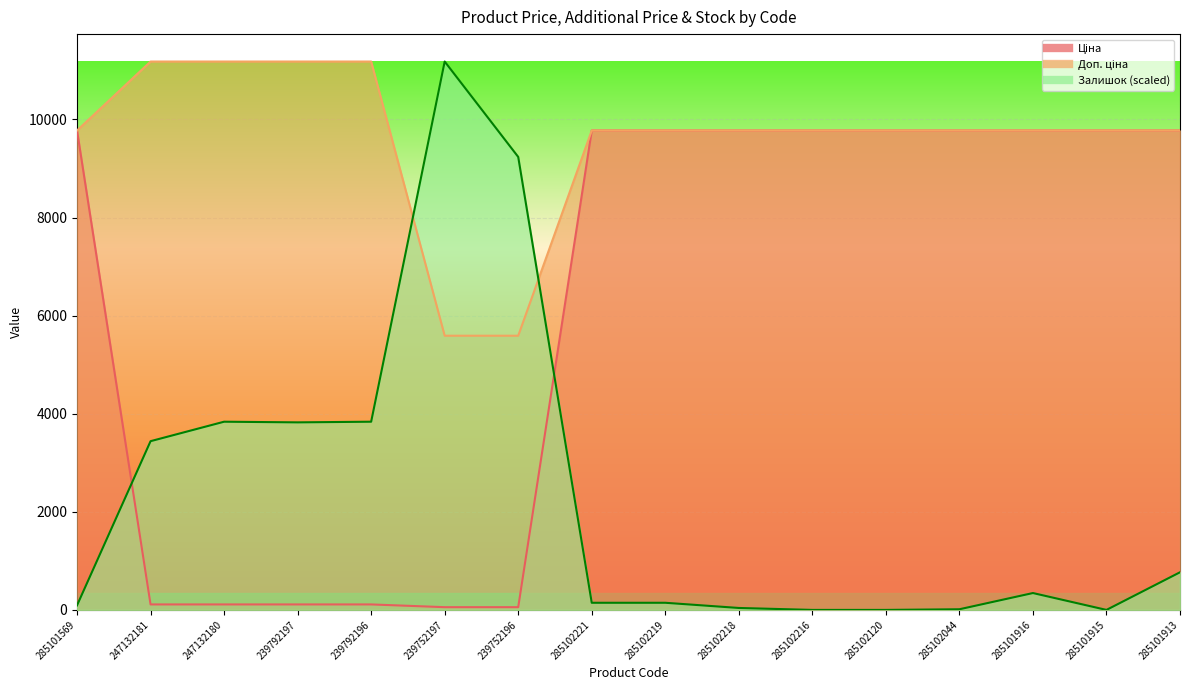

Between 285101569 and 285102216, which is larger?

285101569